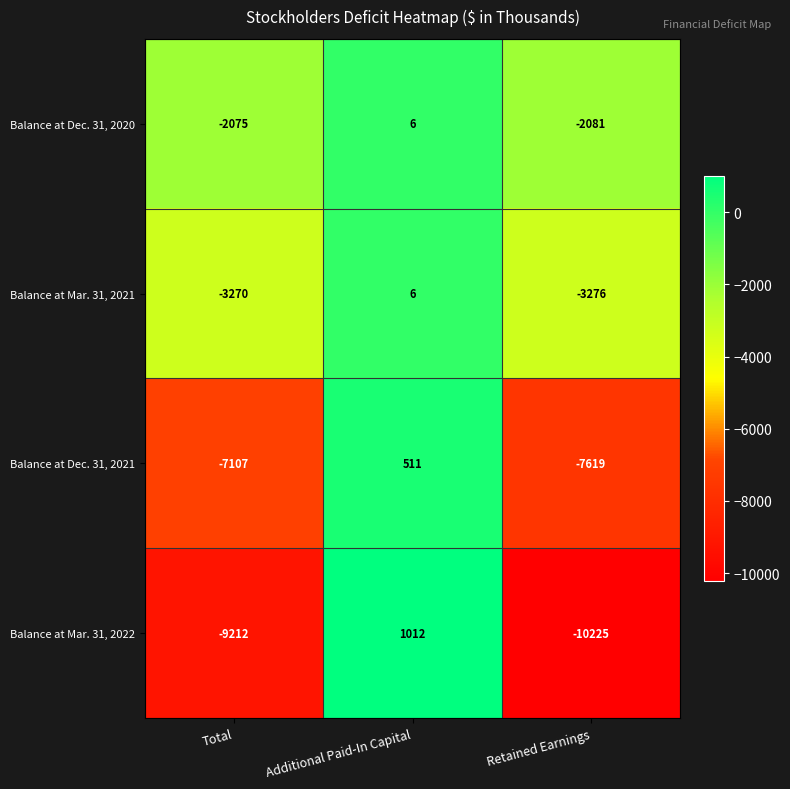

What is the approximate value of Balance at Dec. 31, 2021 at Total, to the nearest 50?

-7100